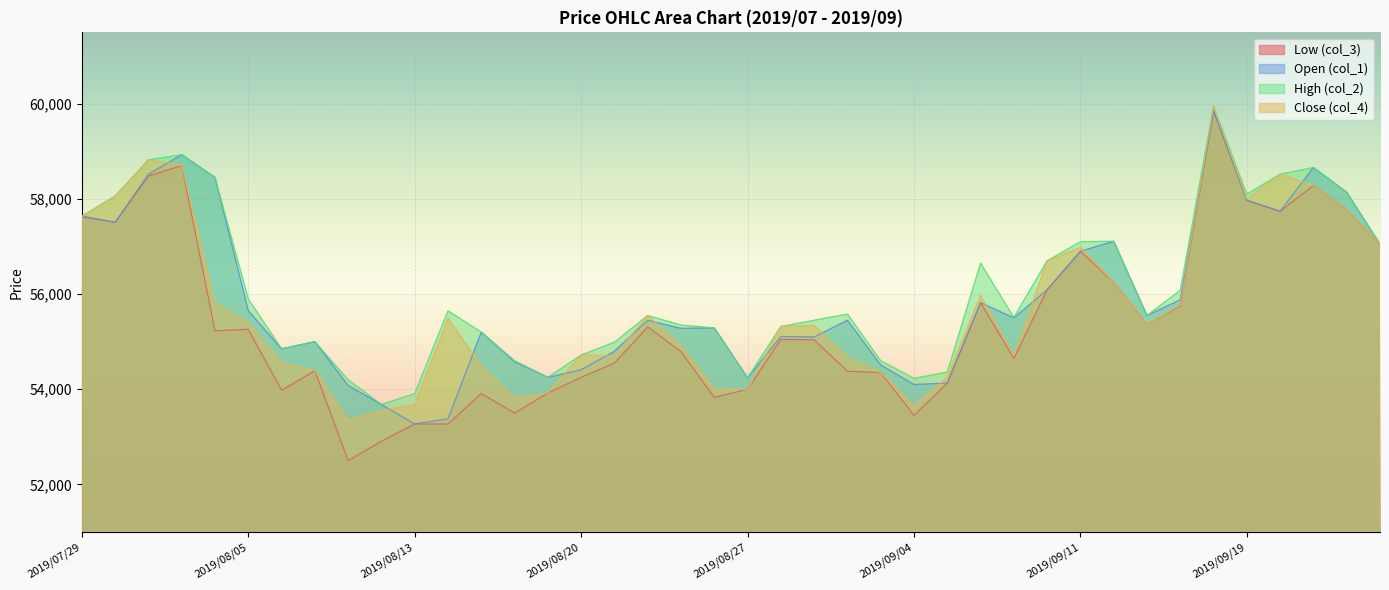

At which category is the sum across all series the highest?

2019/09/18